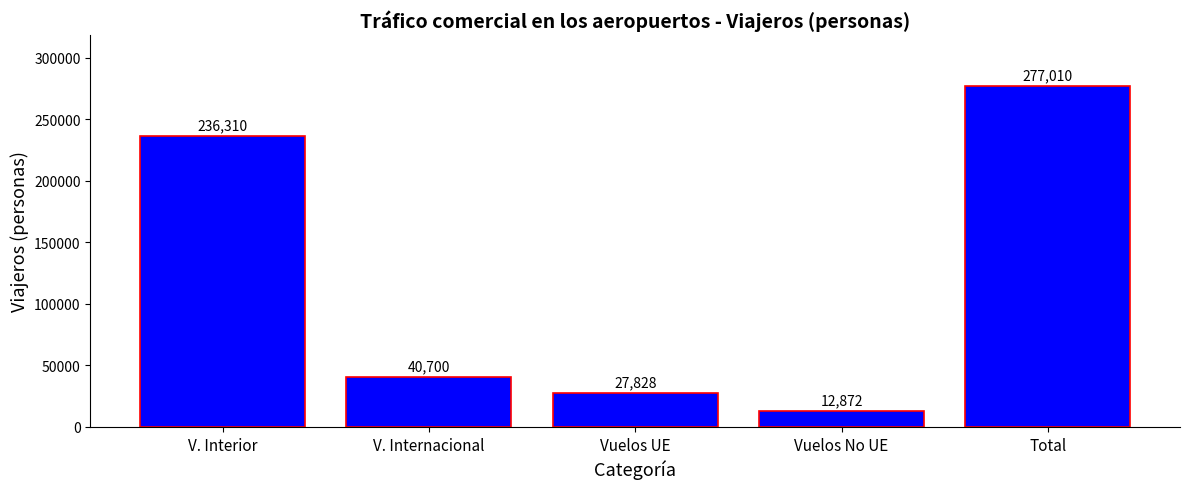

What position from the left is Vuelos No UE?

4